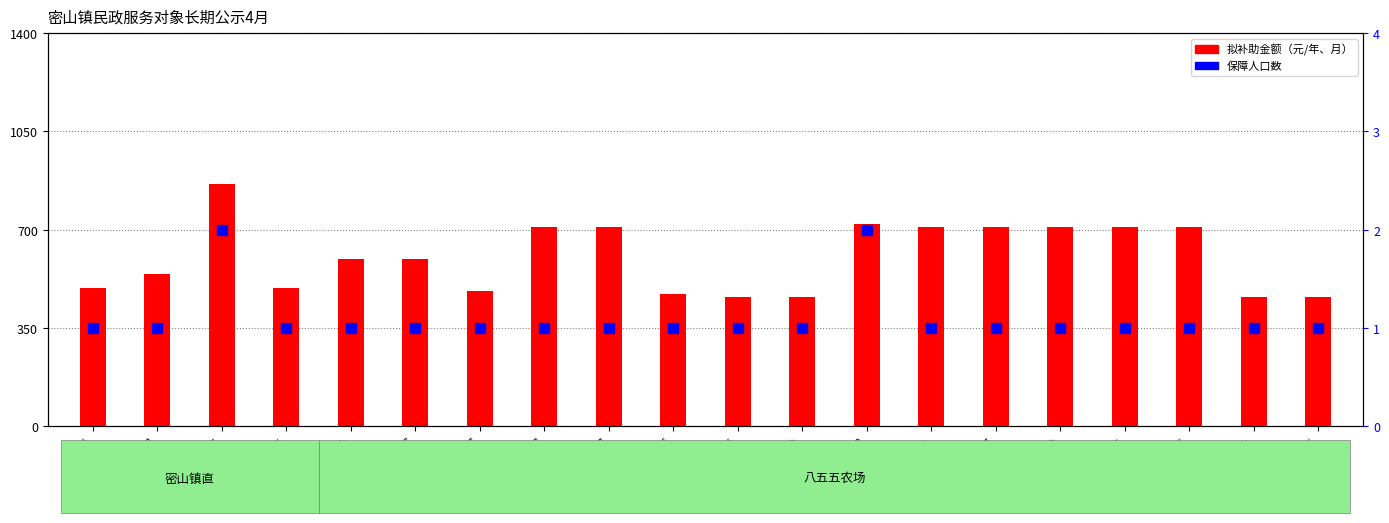

Which series has the largest total across all categories?

拟补助金额（元/年、月）